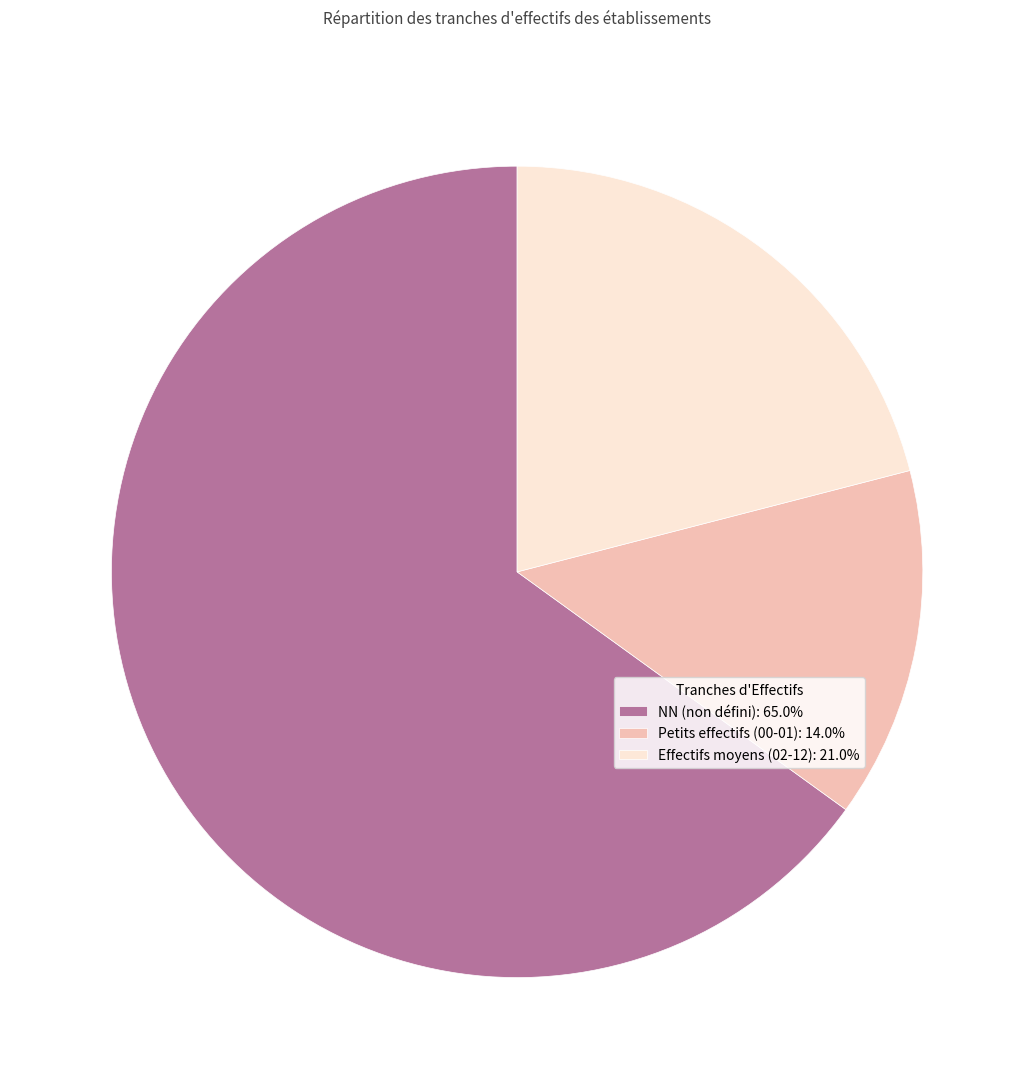

Do NN (non défini): 65.0% and Effectifs moyens (02-12): 21.0% together represent more than half of the pie?

Yes